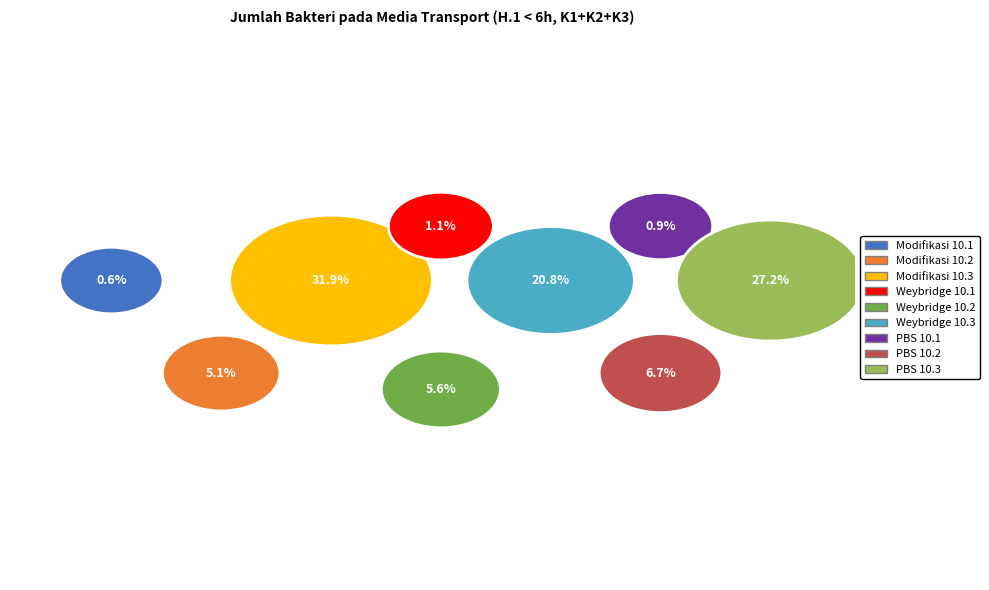

Is Modifikasi 10.1 the majority of the pie?

No